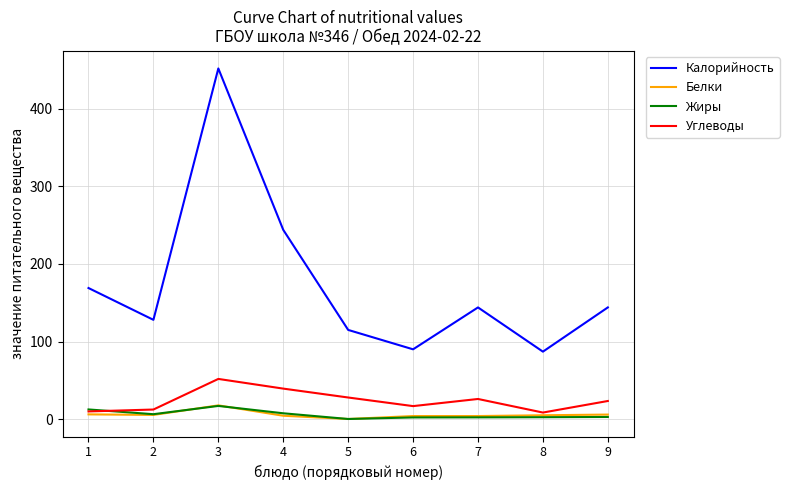

What is the difference between the maximum and minimum values in the Жиры series?

16.8